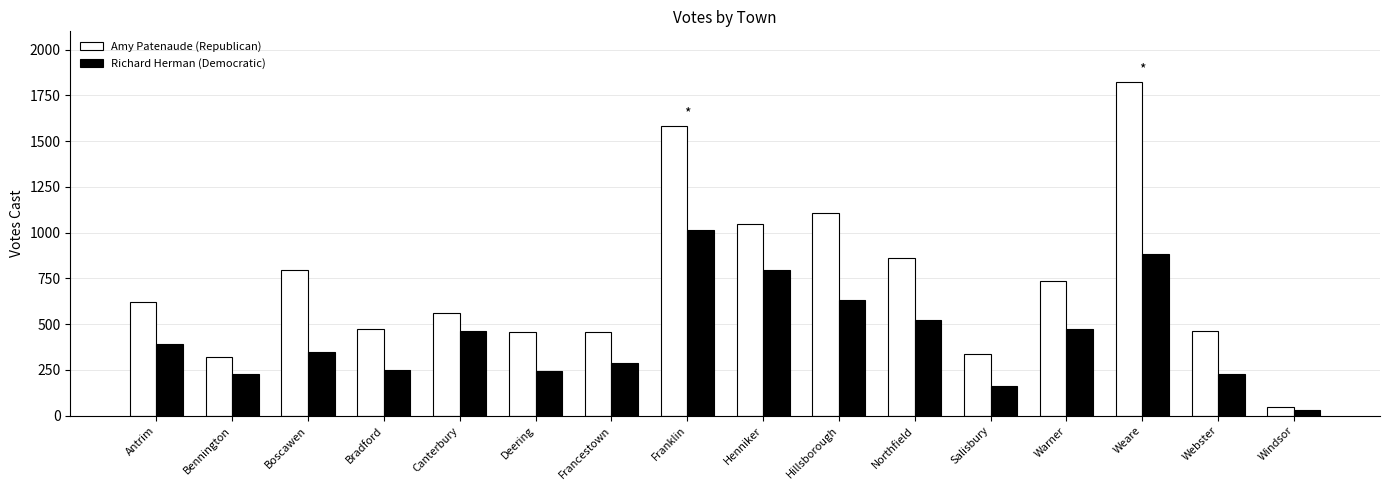

What is the difference between the maximum and minimum values in the Amy Patenaude (Republican) series?

1776